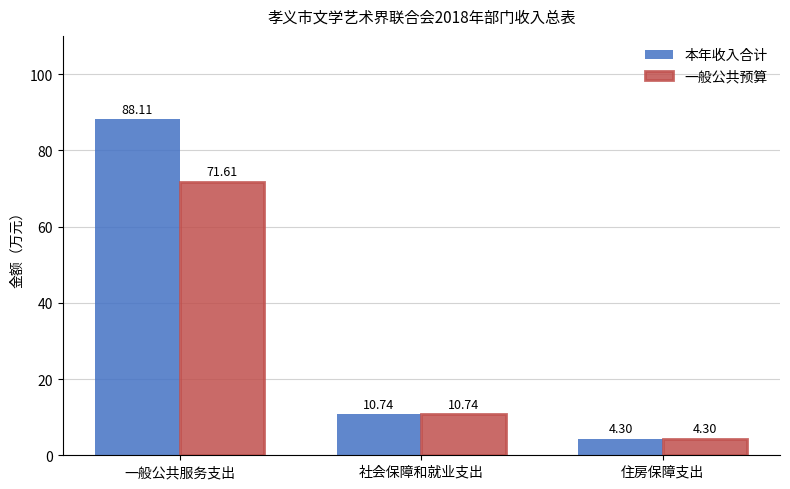

Which series has the largest total across all categories?

本年收入合计